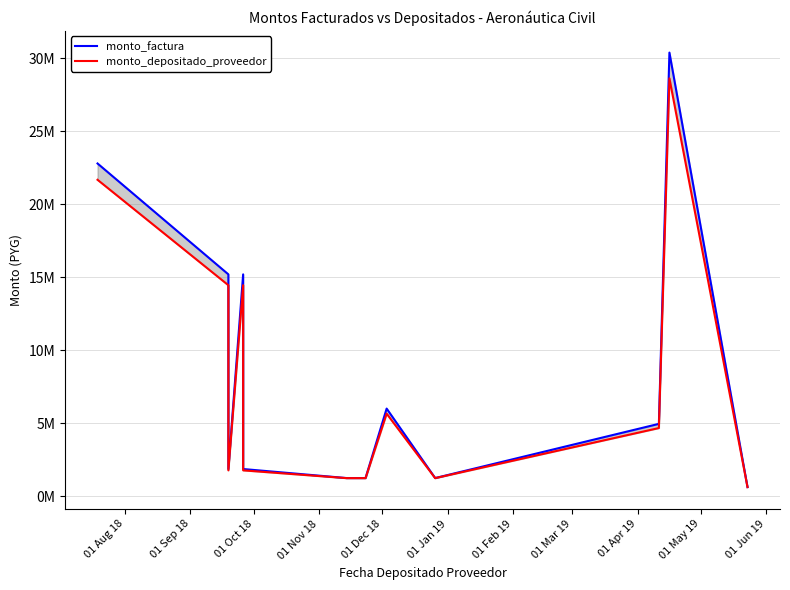

What is the difference between the second highest and minimum values in the monto_factura series?

22180800